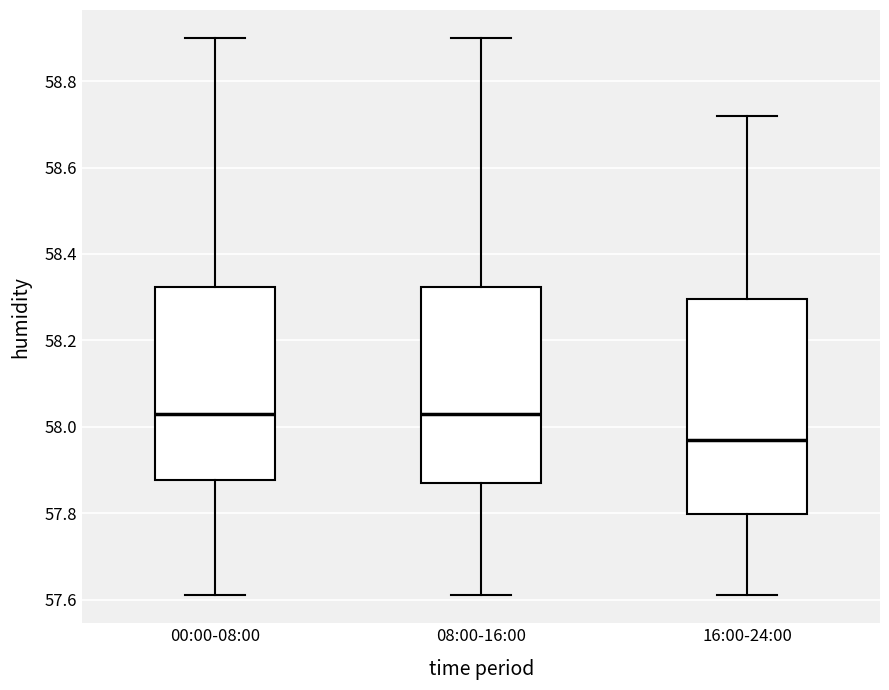

Comparing the boxes themselves (not the whiskers), which one is the tallest?

16:00-24:00